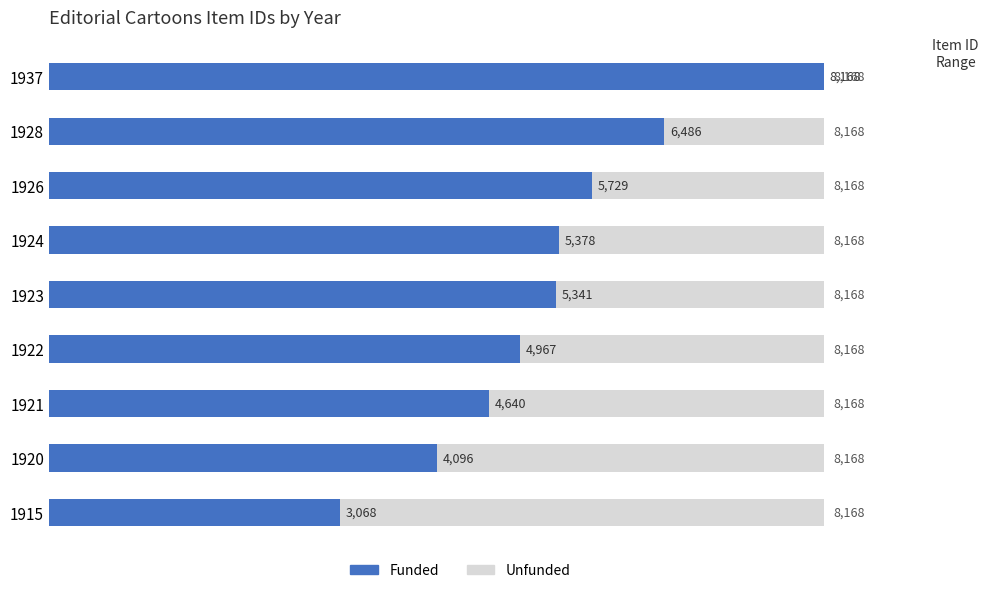

Rank the series by their average value, from lowest to highest.

Unfunded, Funded